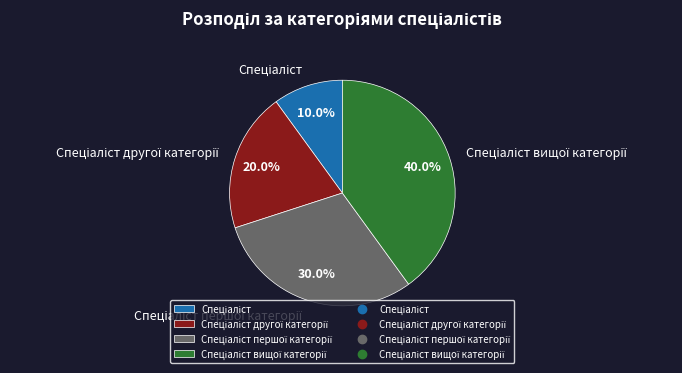

Is there a majority slice in this chart?

No